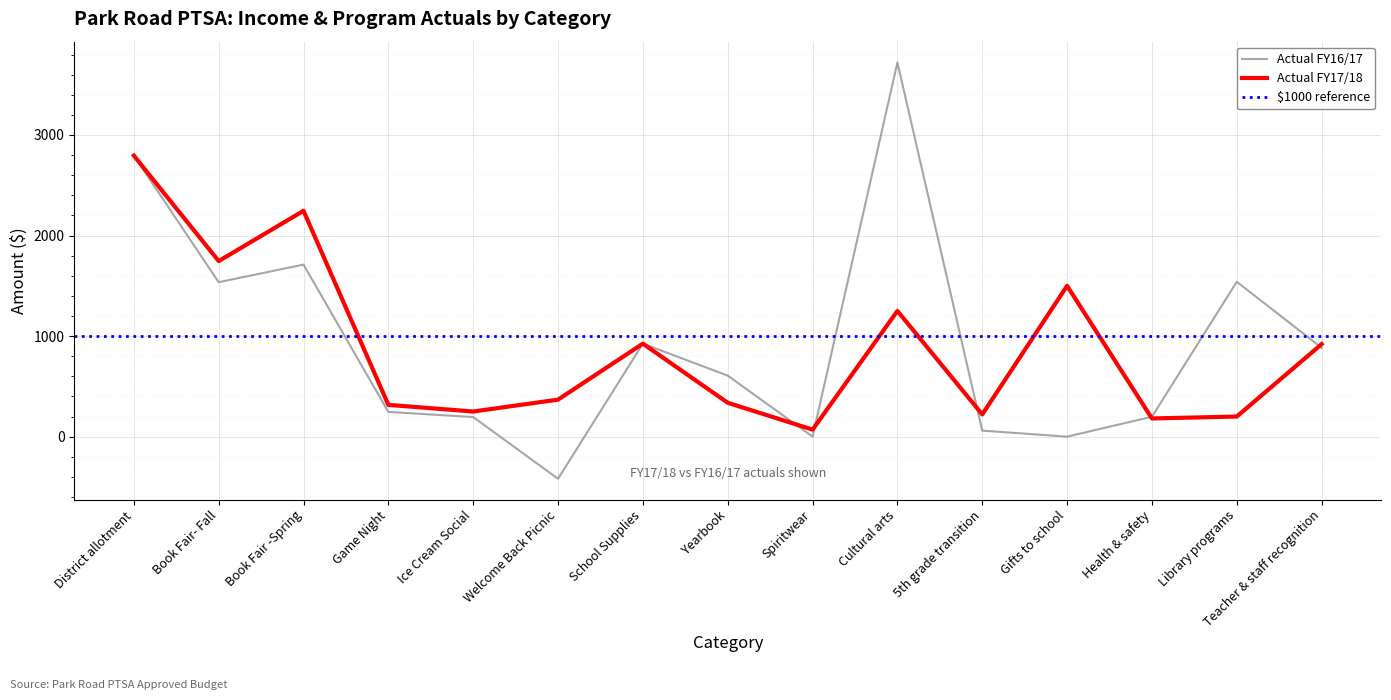

True or false: Actual FY16/17 has a value of 1540 at Library programs.

True